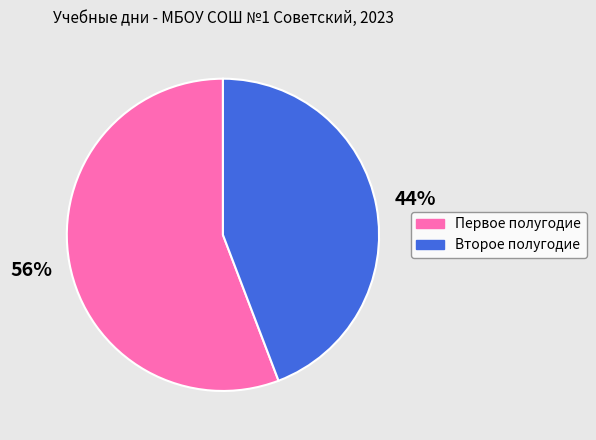

To the nearest percent, what is the average slice percentage?

50%